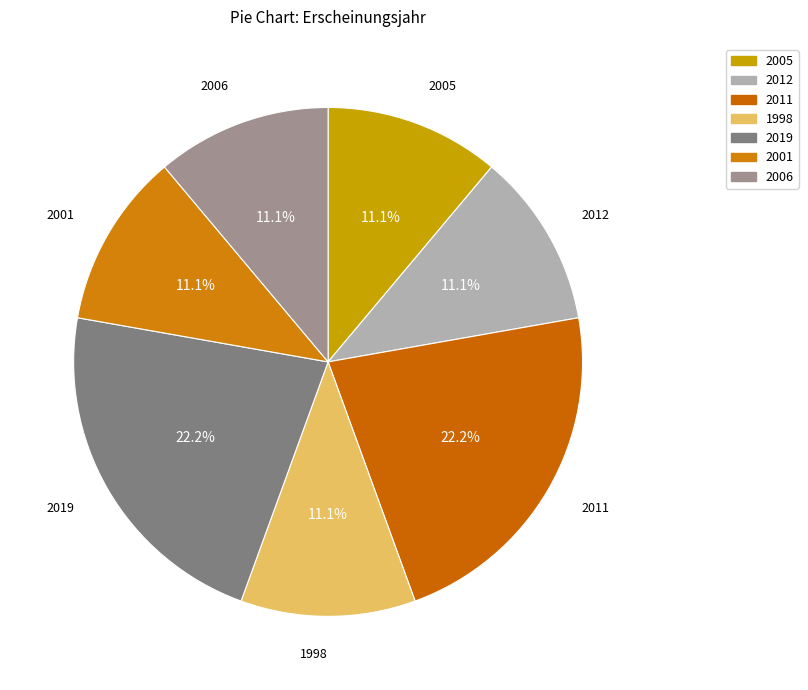

Is 1998 the majority of the pie?

No